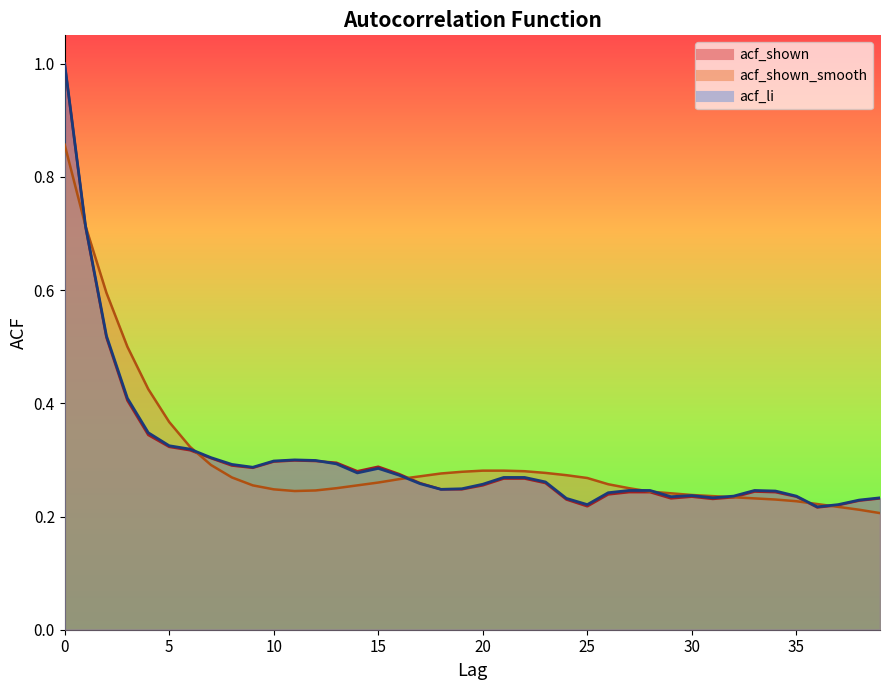

Is the value of acf_shown at 20 greater than the value of acf_shown_smooth at 9?

No